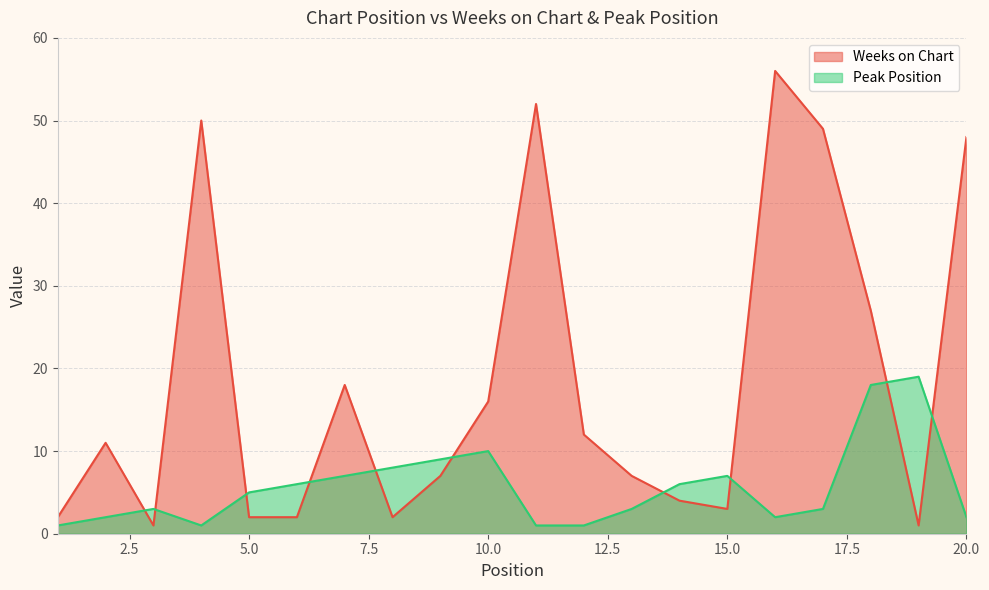

Where is the first local maximum for Weeks on Chart?

2